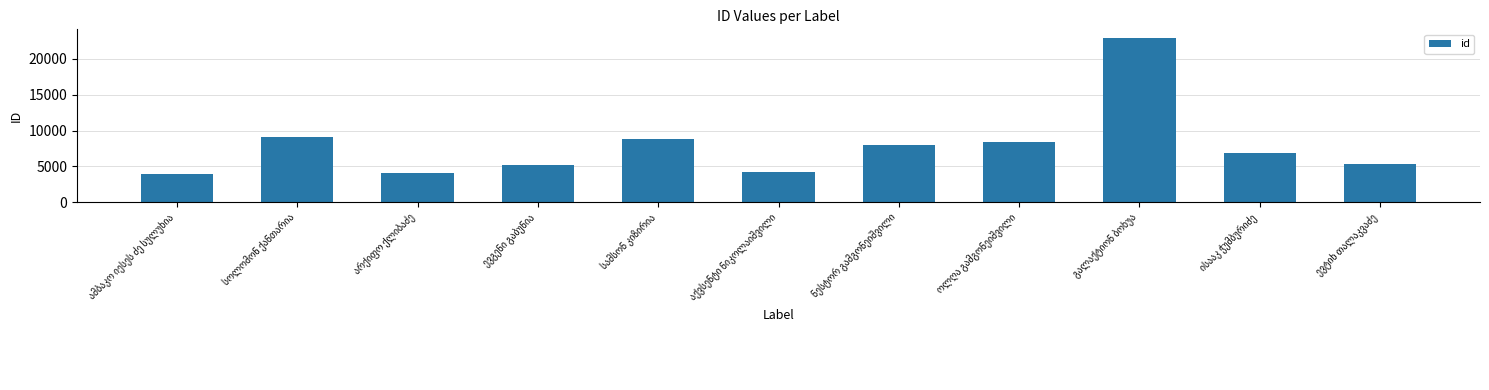

What is the smallest value displayed?

3884